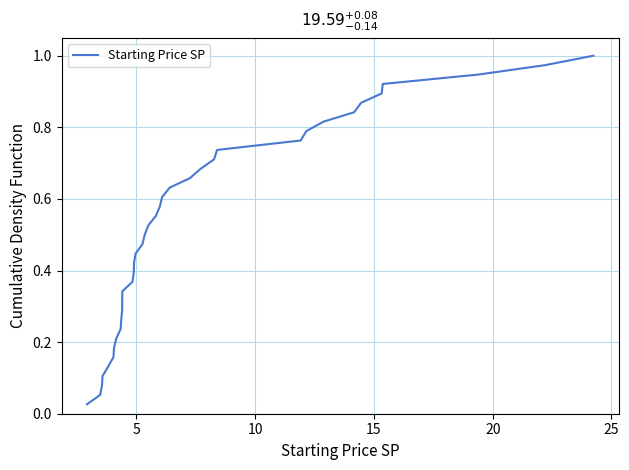

What is the sum of all values?

19.5